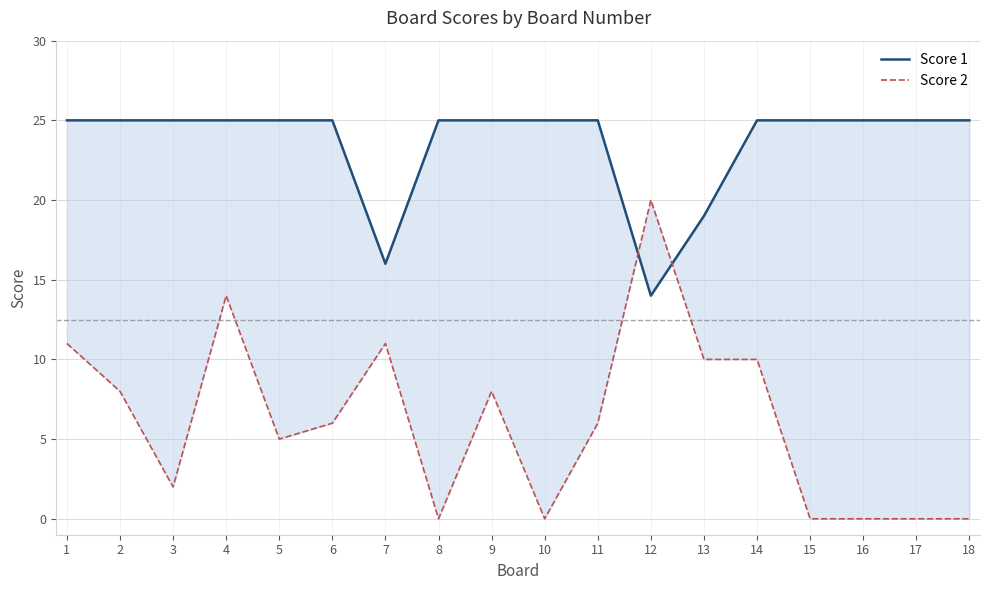

What is the difference between the highest and lowest values at 4?

11